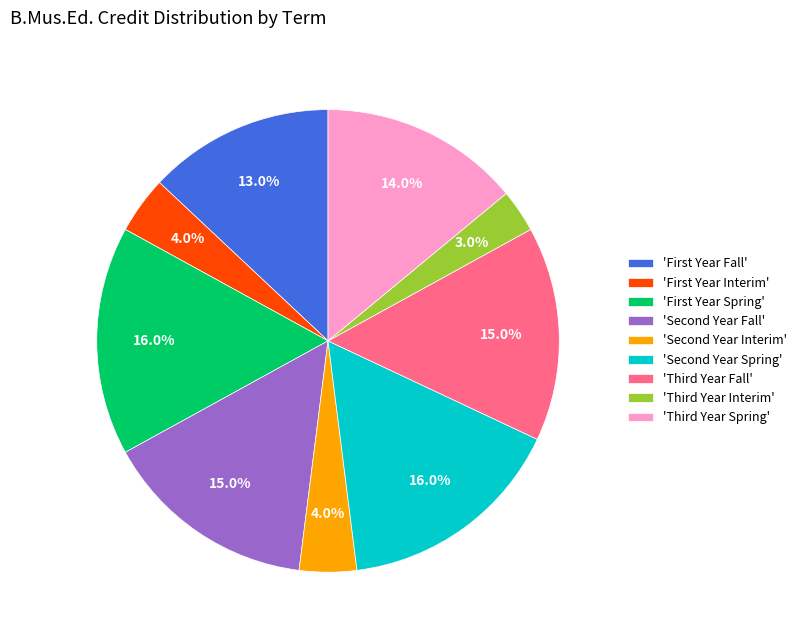

Count the number of slices in the pie.

9